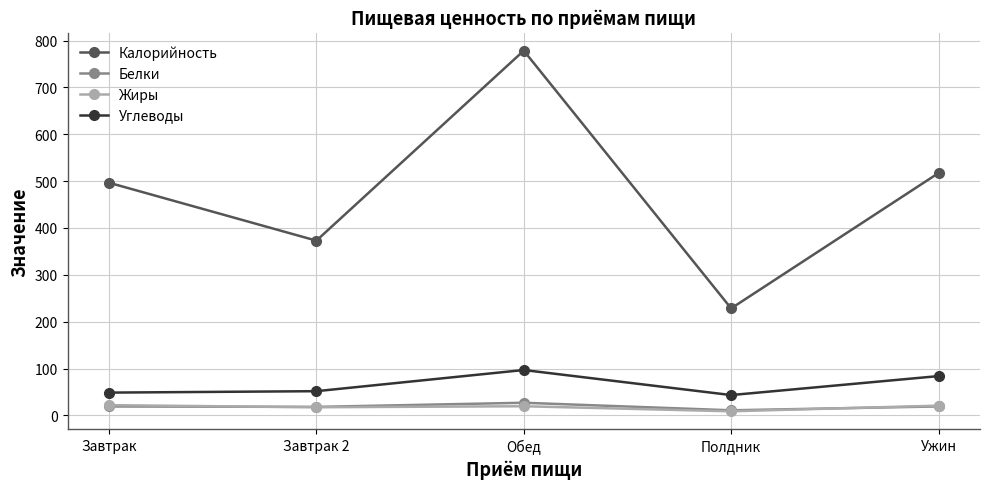

The value of Жиры at Обед is 19.6. True or false?

True